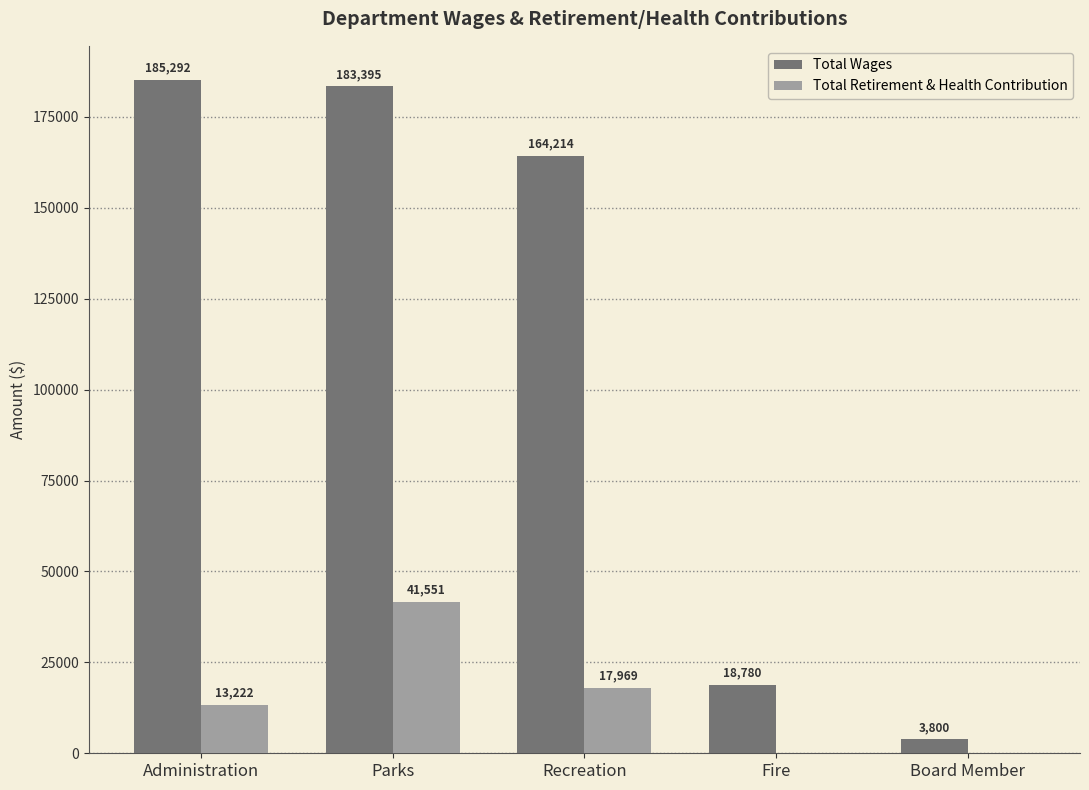

How many distinct data groups are displayed?

2